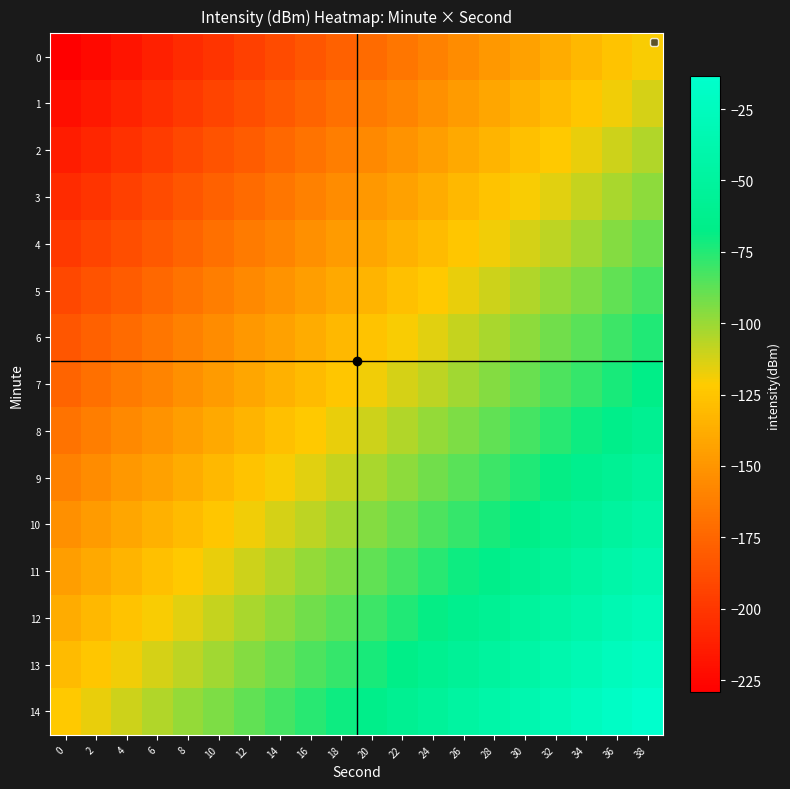

Count the number of categories in the chart.

20